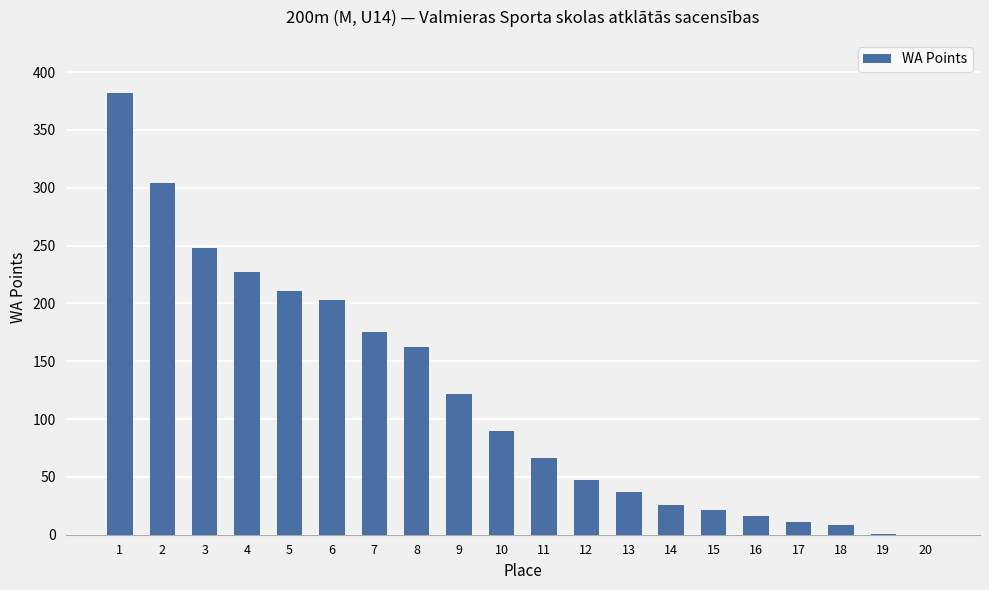

What is the change in value from 3 to 9?

-126